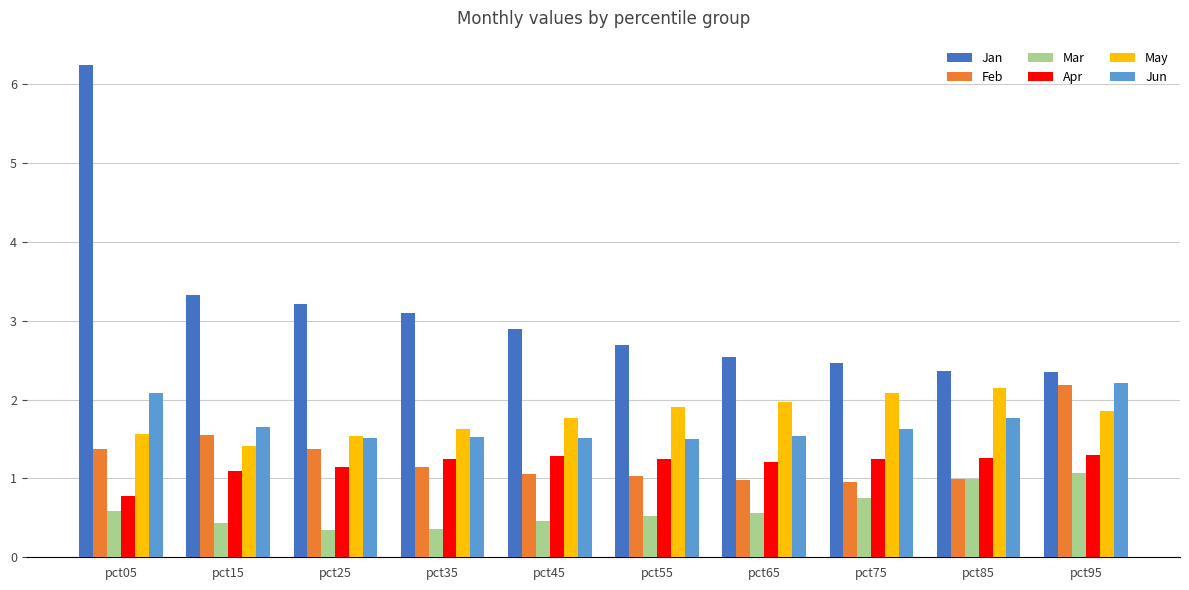

Which series has the widest spread of values?

Jan